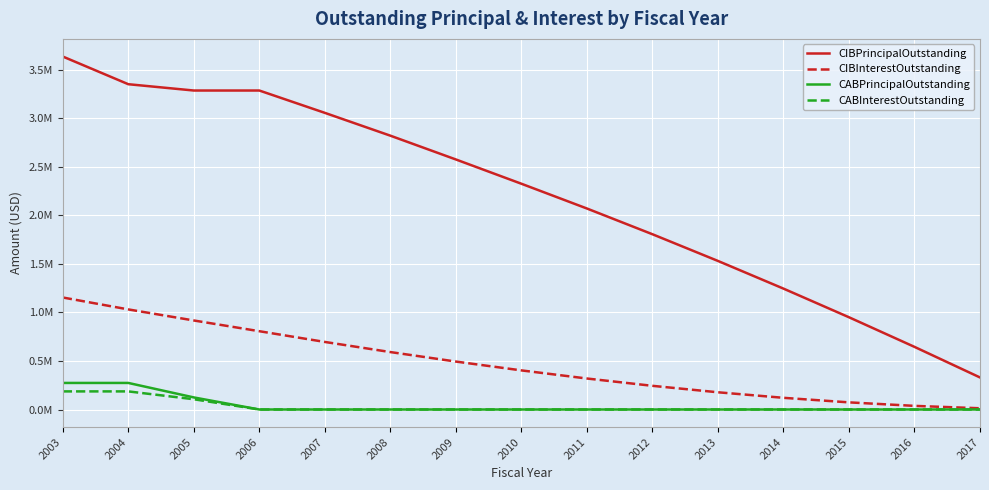

The value of CIBPrincipalOutstanding at 2003 is 6302521.1. True or false?

False